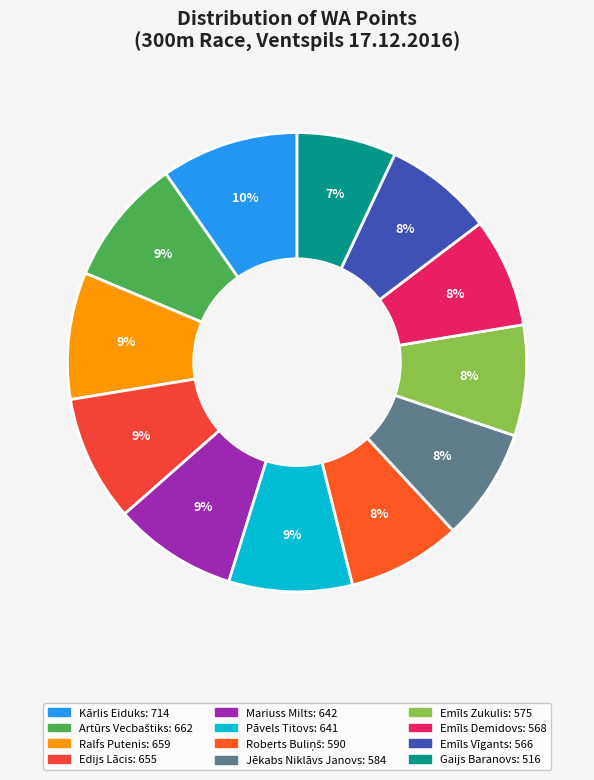

Which slice is the largest?

Kārlis Eiduks